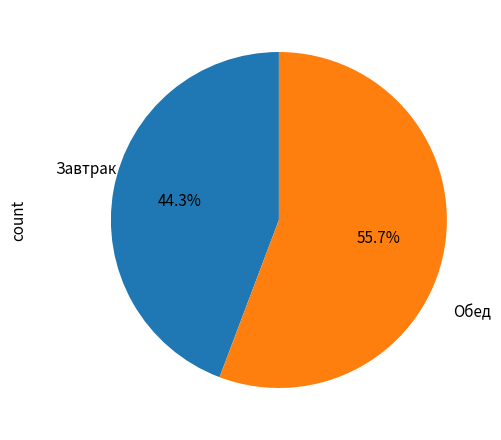

Is there a majority slice in this chart?

Yes